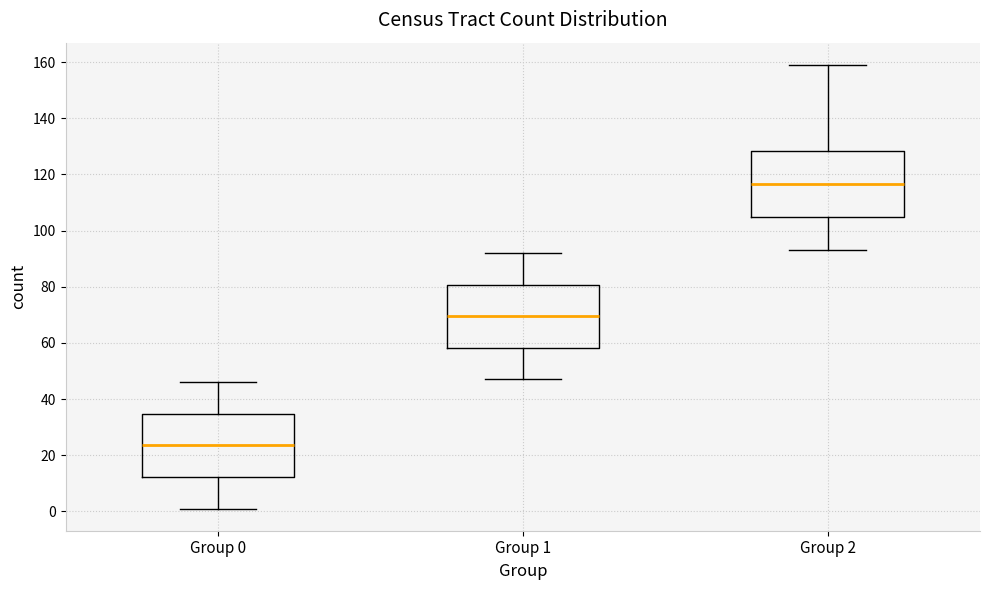

Where does the median line of the box for Group 0 sit on the y-axis? The values are not printed on the chart, so give them approximately, as read against the axis.

24